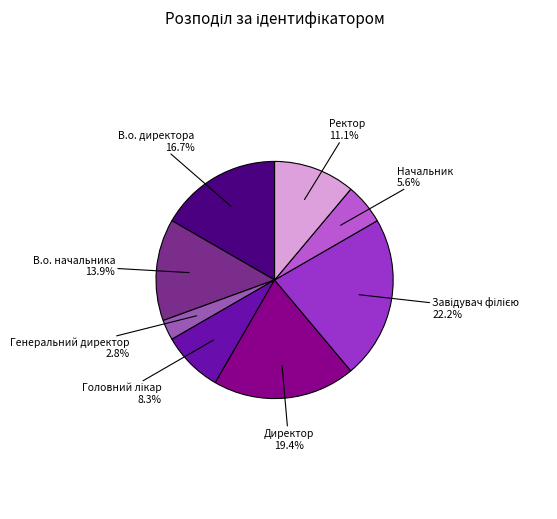

How many slices are in this pie chart?

8